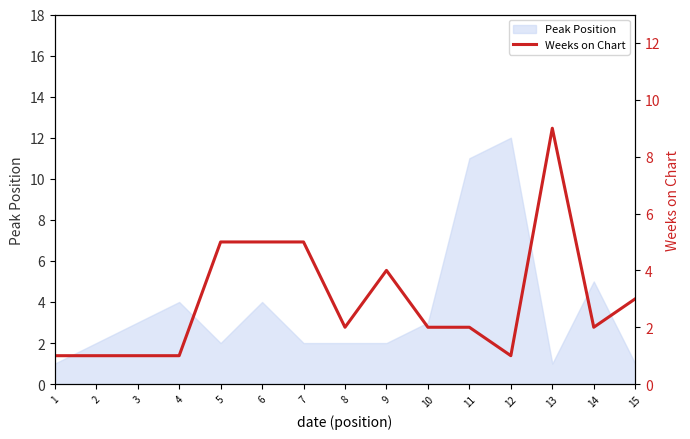

What value does the Peak Position series have at 6?

4